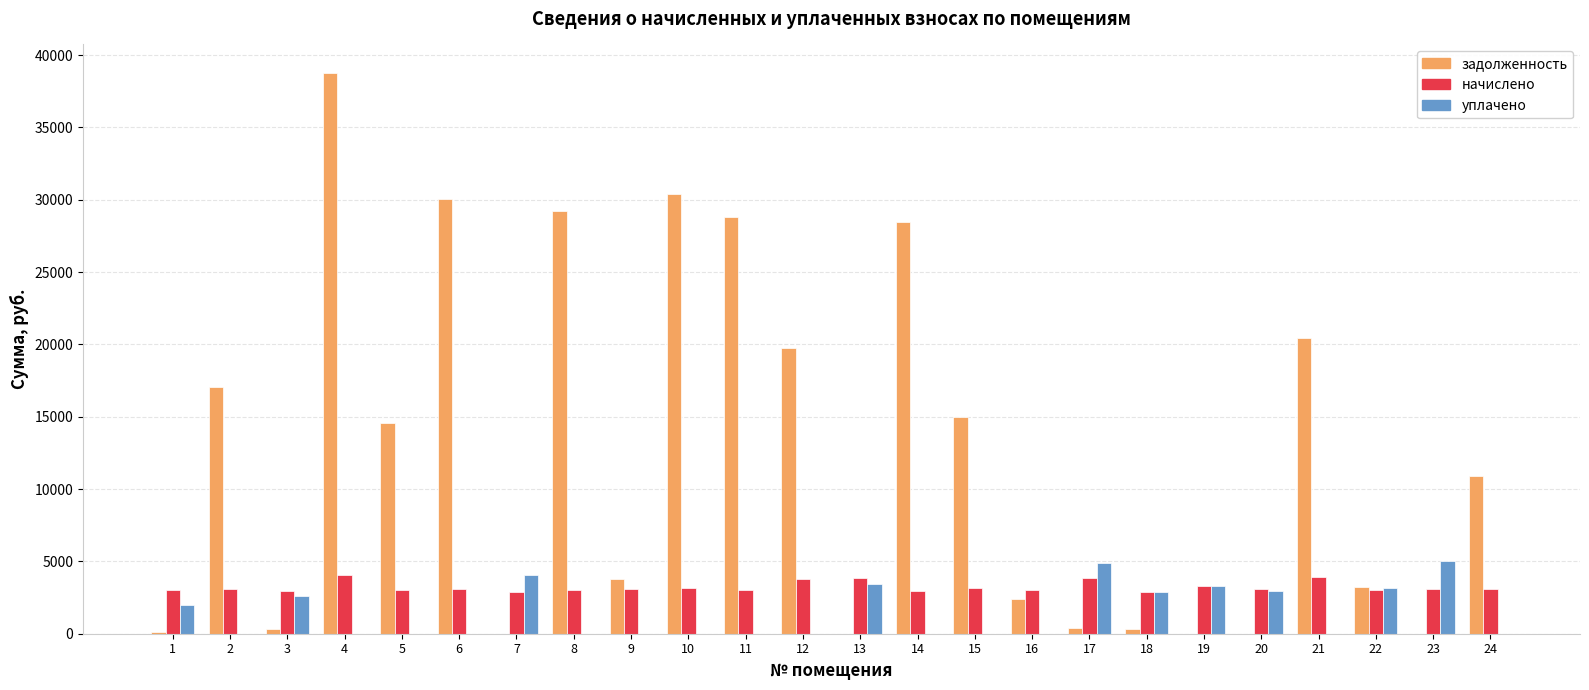

Is the value of уплачено at 2 greater than the value of начислено at 9?

No